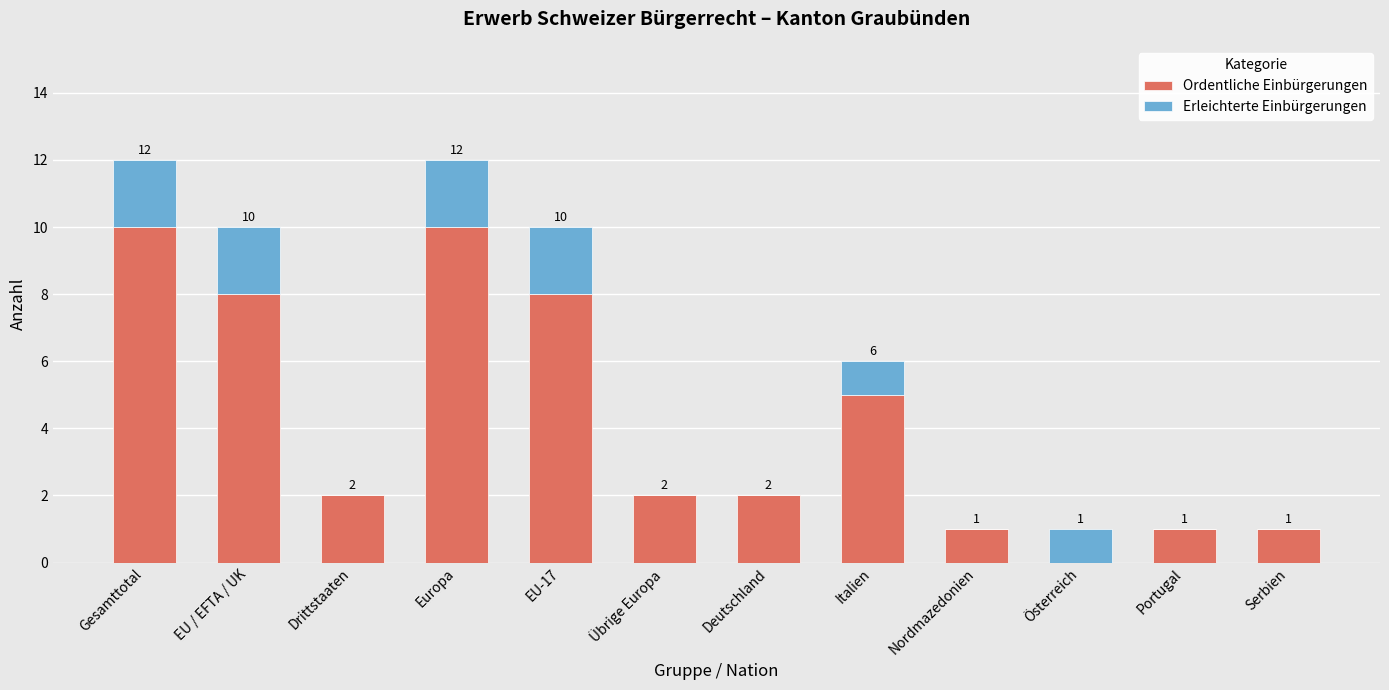

What is the maximum value for Ordentliche Einbürgerungen?

10